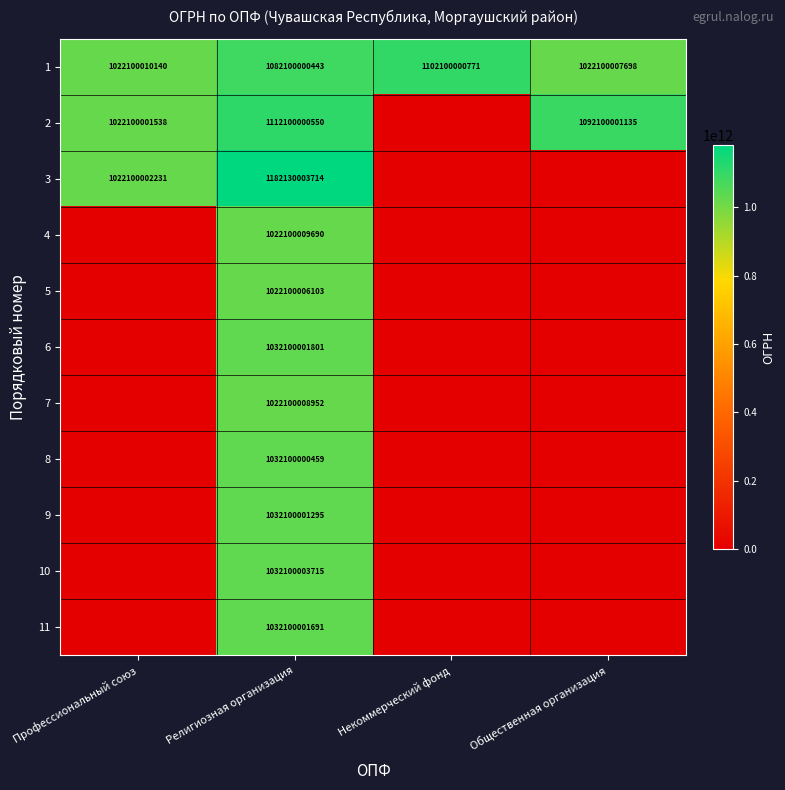

Which has a higher value, Профессиональный союз or Религиозная организация?

Религиозная организация